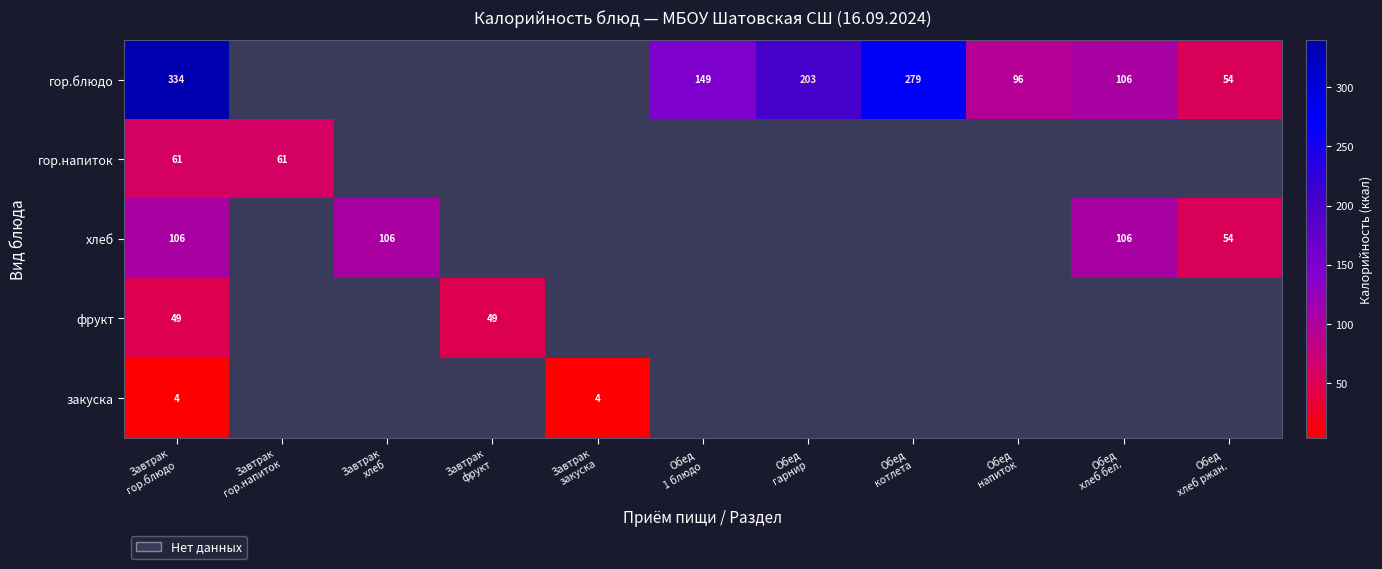

How many values in the гор.блюдо series exceed 95?

6